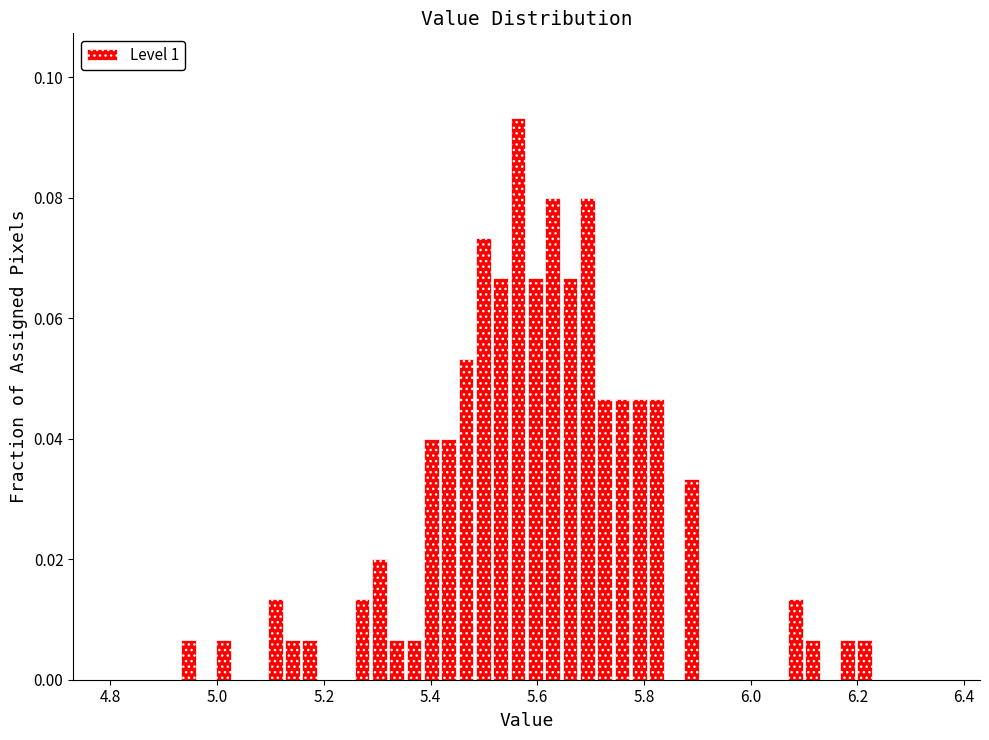

Around what value on the x-axis is the tallest bar? Give the approximate position of its centre, as read against the axis.

5.56